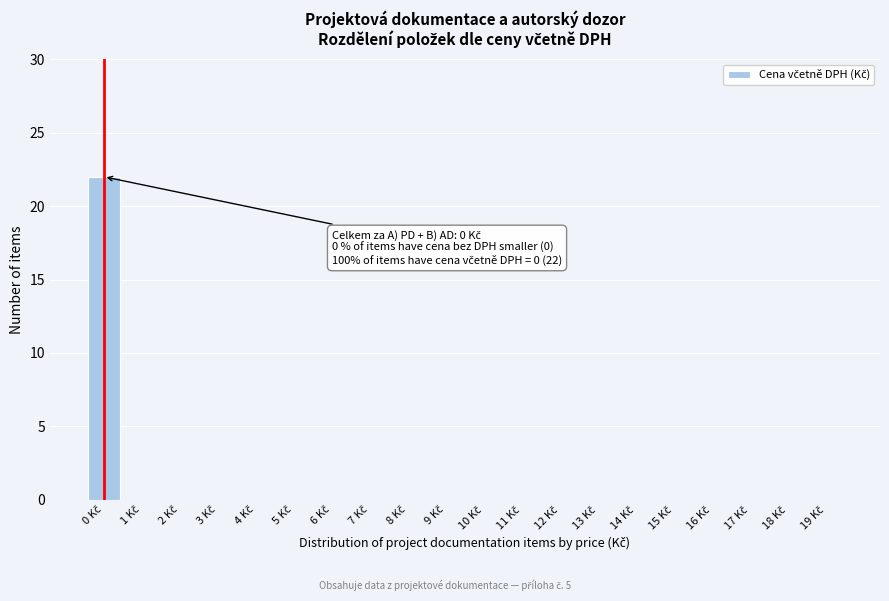

What is the maximum value shown in the chart?

22